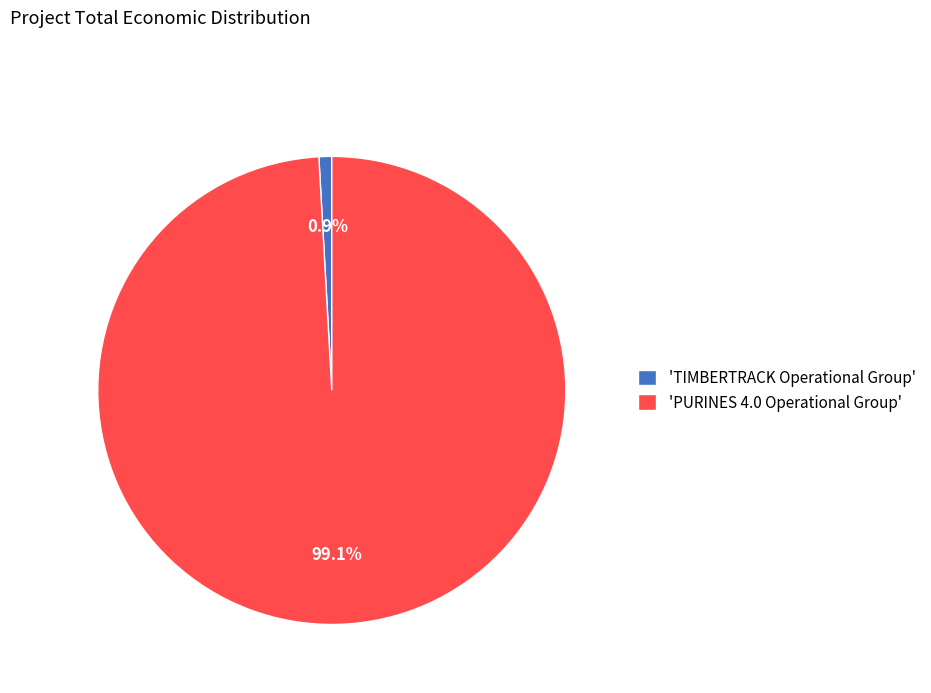

What is the total percentage of 'PURINES 4.0 Operational Group' and 'TIMBERTRACK Operational Group'?

100.0%